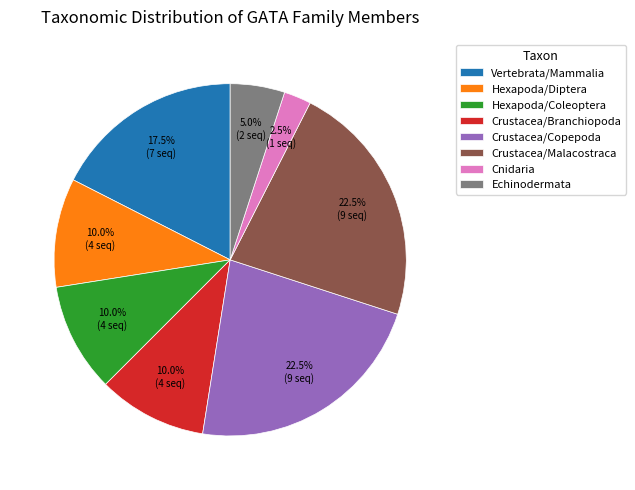

How much of the chart is everything except Crustacea/Malacostraca?

77.5%